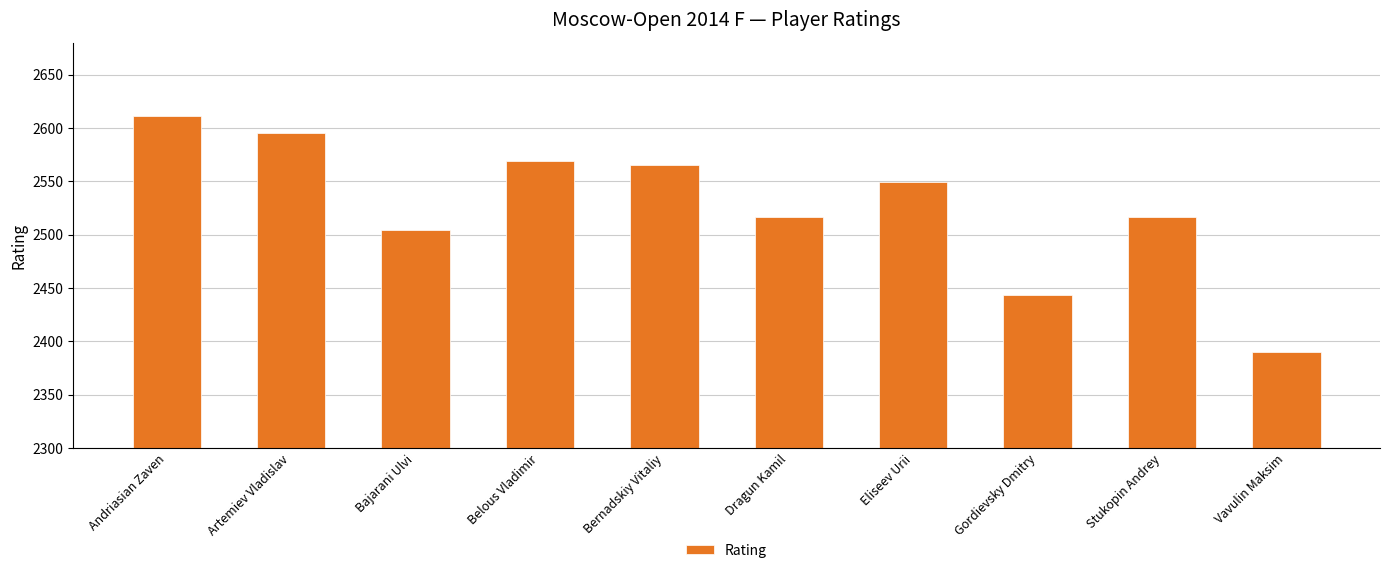

Reading left to right, what are all the values shown in this chart?

Andriasian Zaven=2611	Artemiev Vladislav=2595	Bajarani Ulvi=2504	Belous Vladimir=2569	Bernadskiy Vitaliy=2565	Dragun Kamil=2517	Eliseev Urii=2549	Gordievsky Dmitry=2444	Stukopin Andrey=2517	Vavulin Maksim=2390